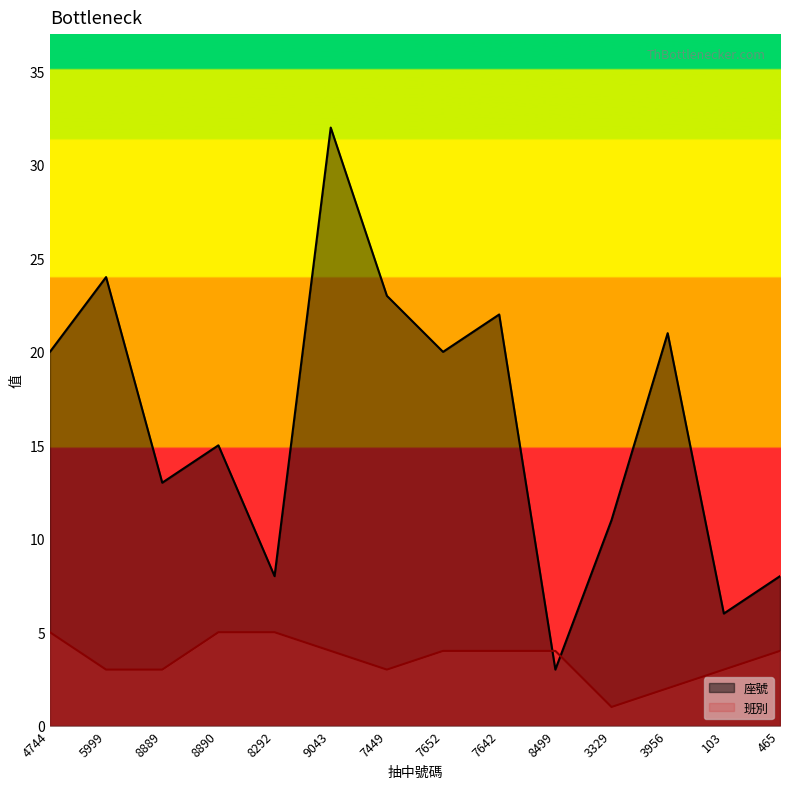

Which has a higher value, 103 or 9043?

9043